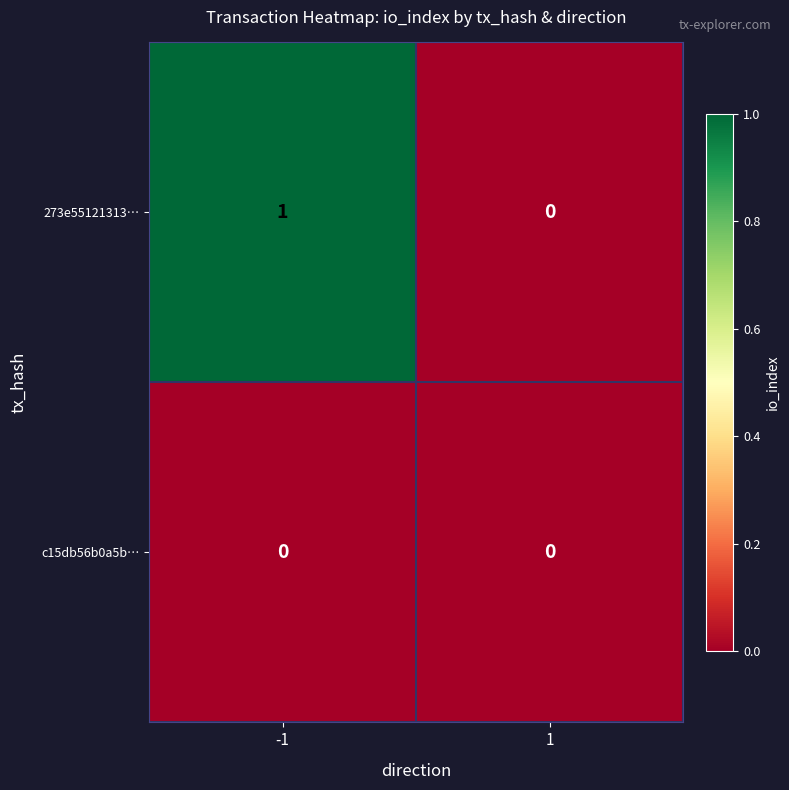

True or false: c15db56b0a5b… has a value of 0 at 1.

True